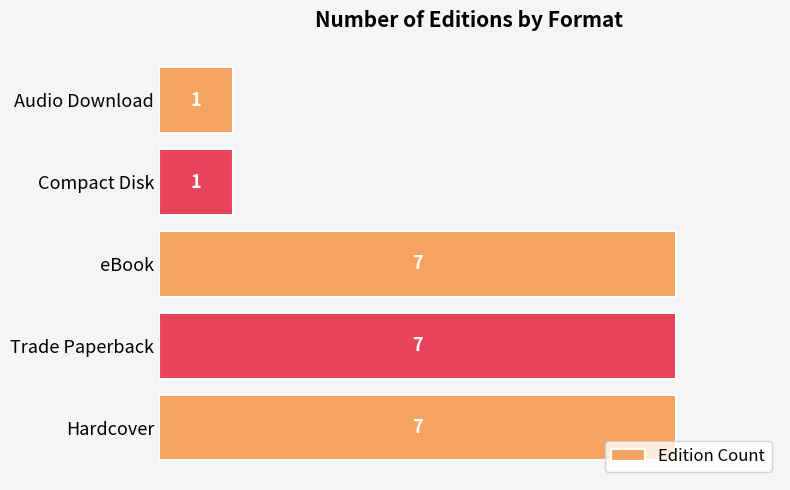

What is the maximum value shown in the chart?

7